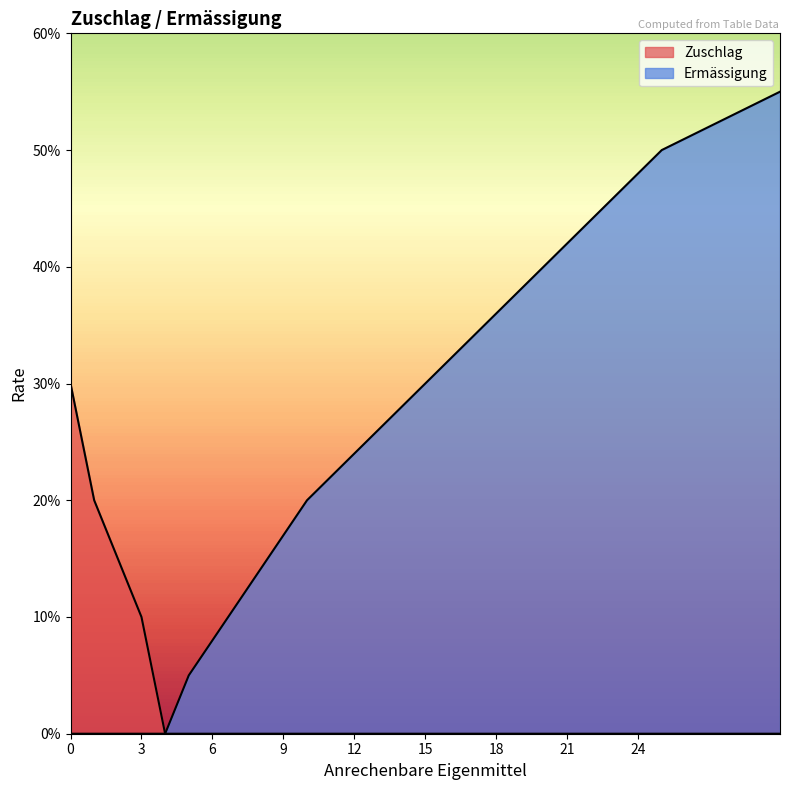

How many lines are shown in the chart?

2